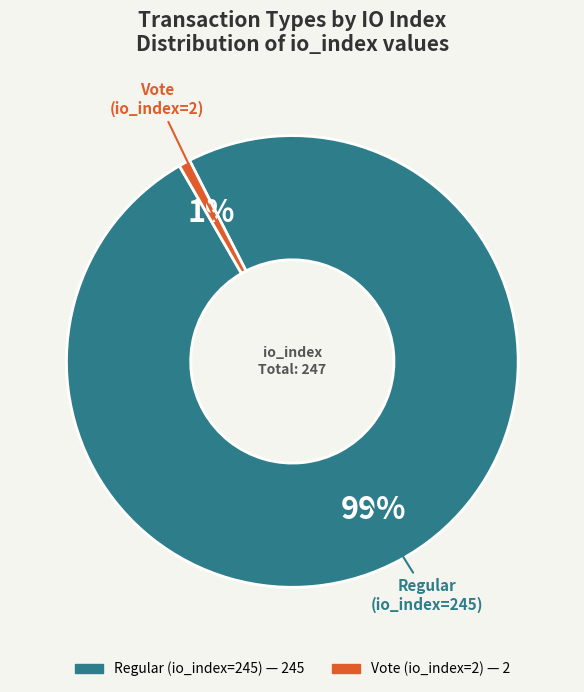

Does Regular (io_index=245) account for over 50% of the chart?

Yes